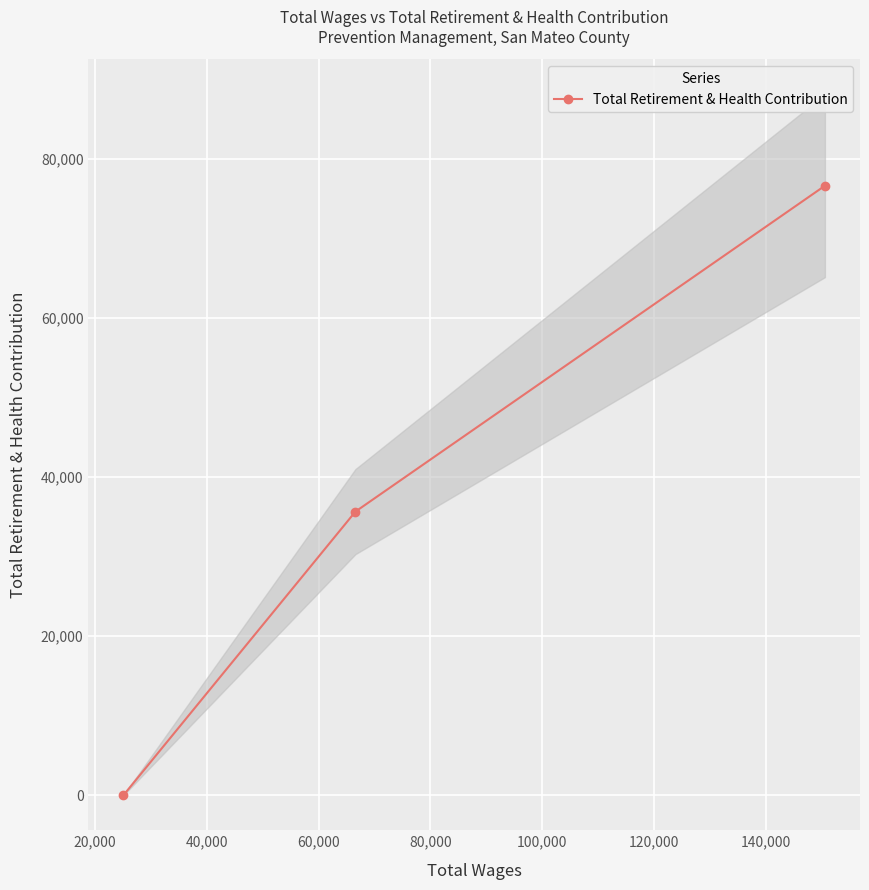

What is the maximum value for Total Retirement & Health Contribution?

76668